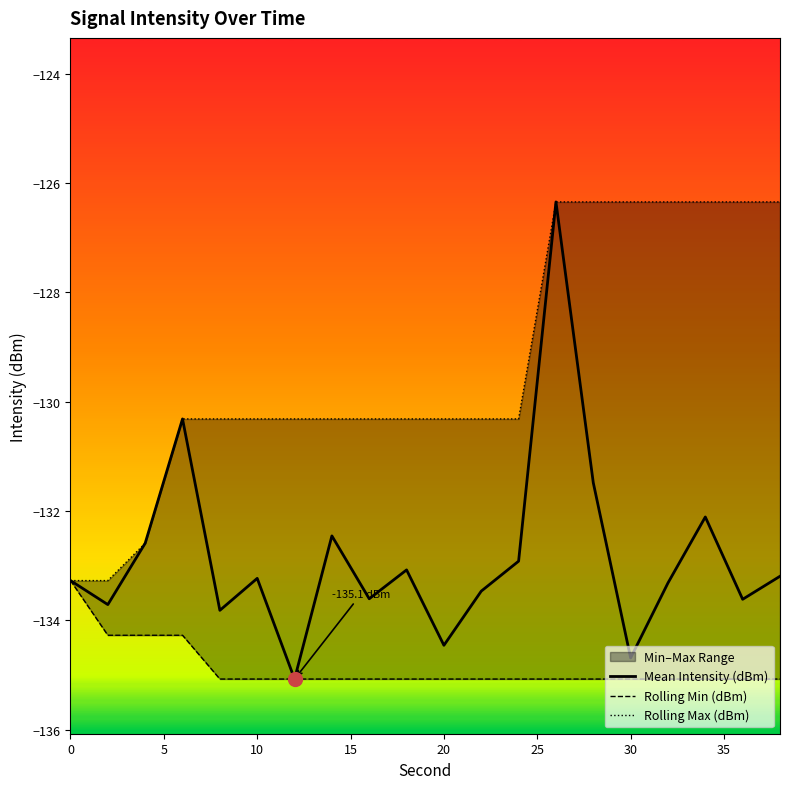

Which series has the largest total across all categories?

Rolling Max (dBm)